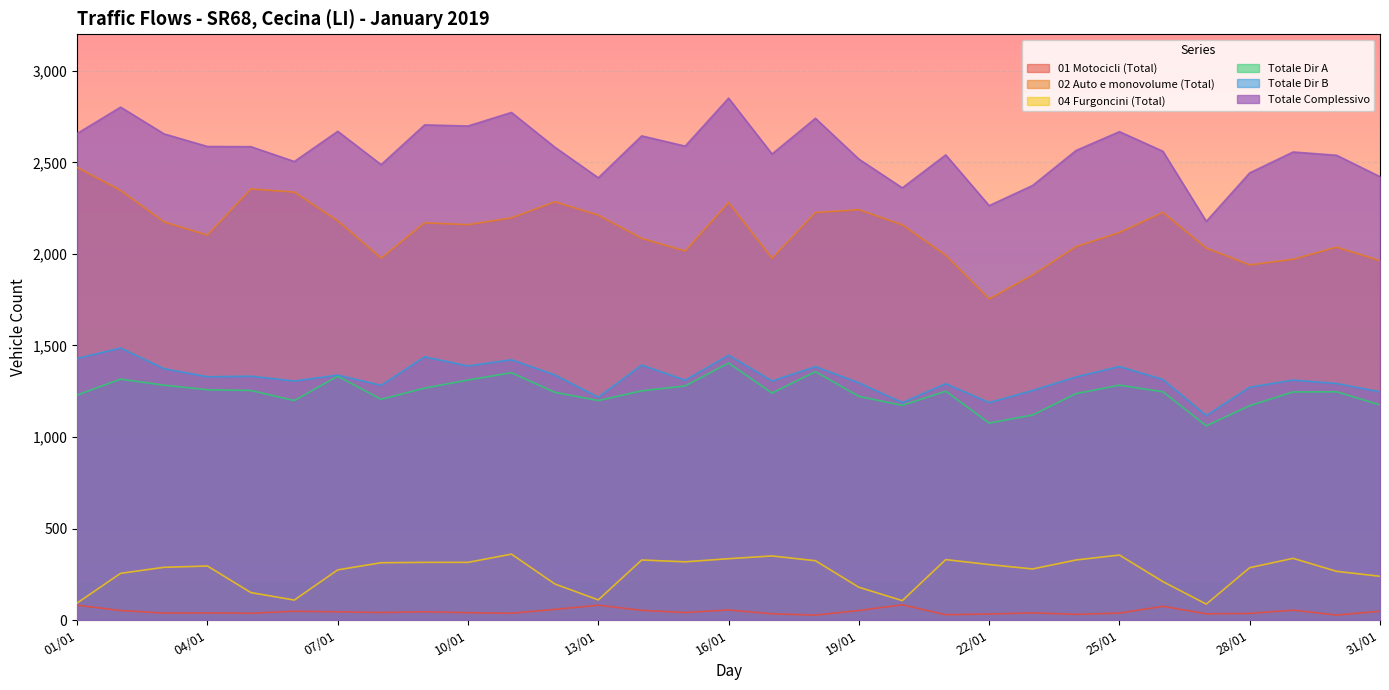

At which category is the sum across all series the highest?

16/01